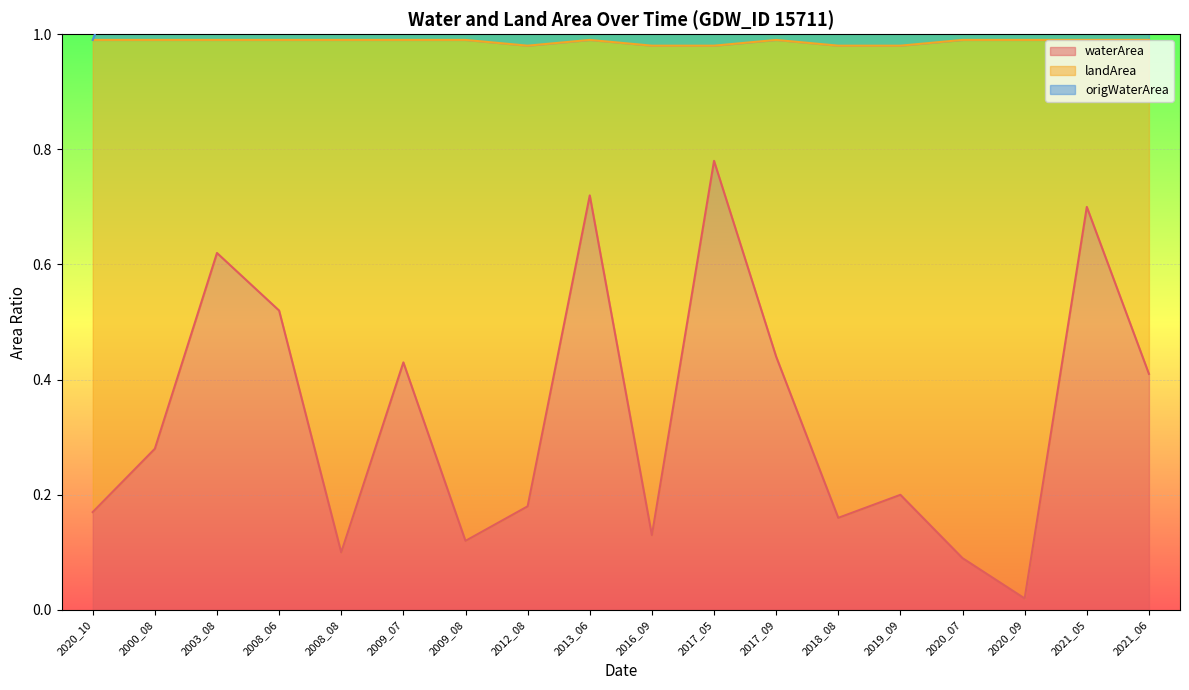

At which label is waterArea closest to 0?

2020_09